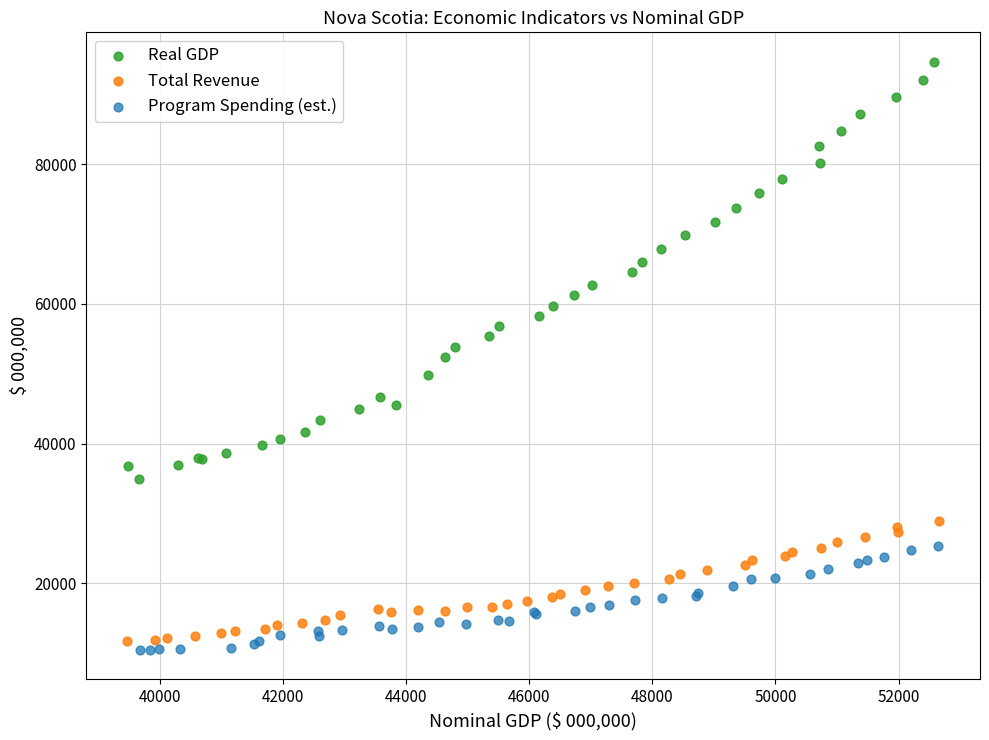

What are all the series names shown in the legend?

Real GDP, Total Revenue, Program Spending (est.)